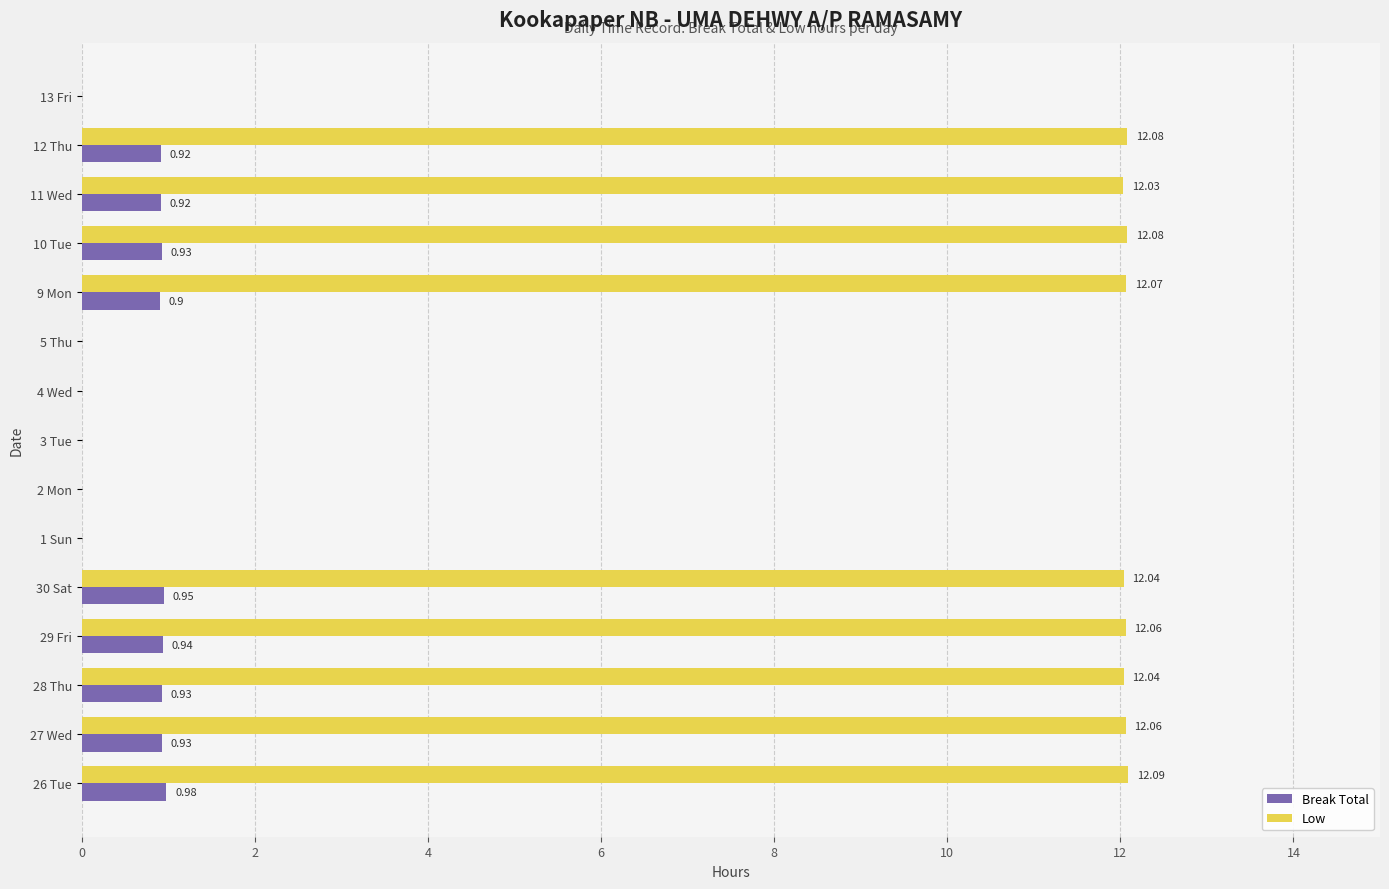

Is the value of Break Total at 1 Sun greater than the value of Low at 12 Thu?

No